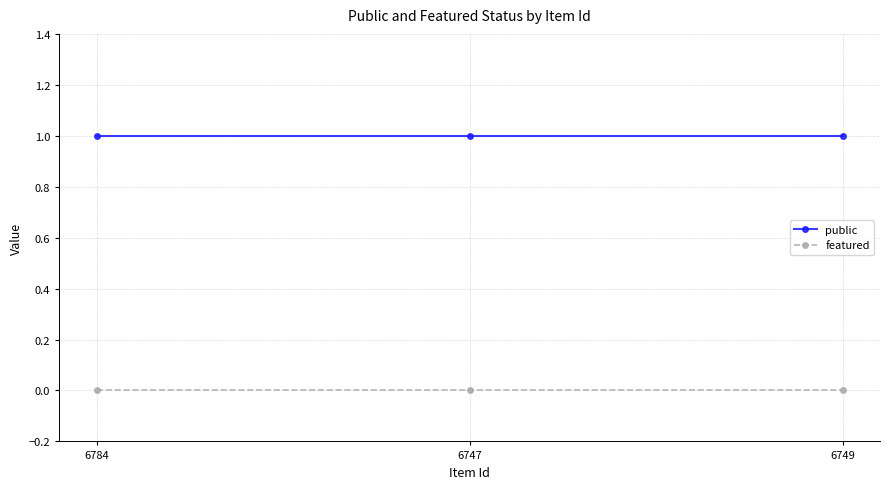

How many lines are shown in the chart?

2